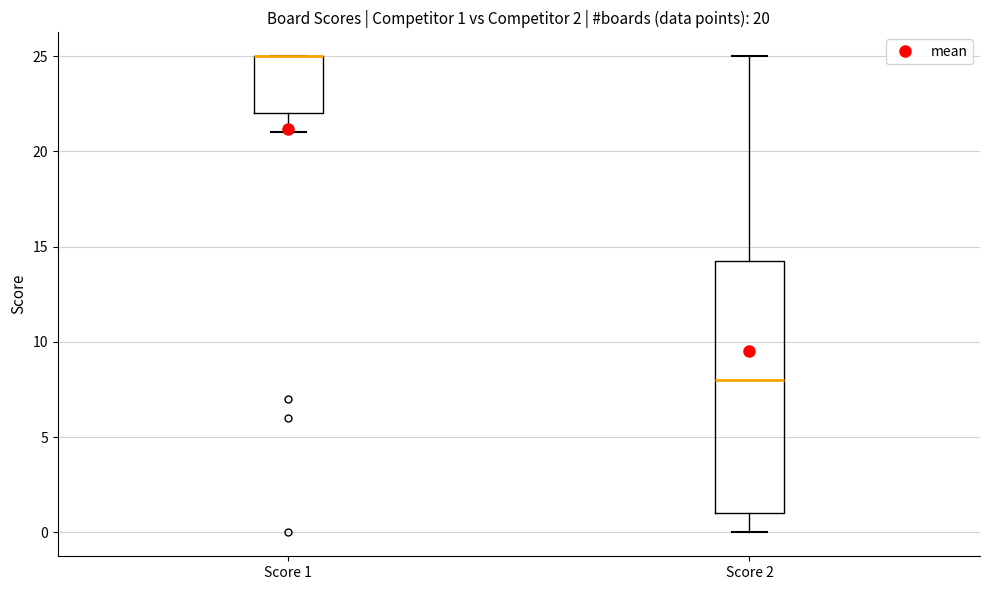

Which box is the tallest, from its lower edge to its upper edge?

Score 2